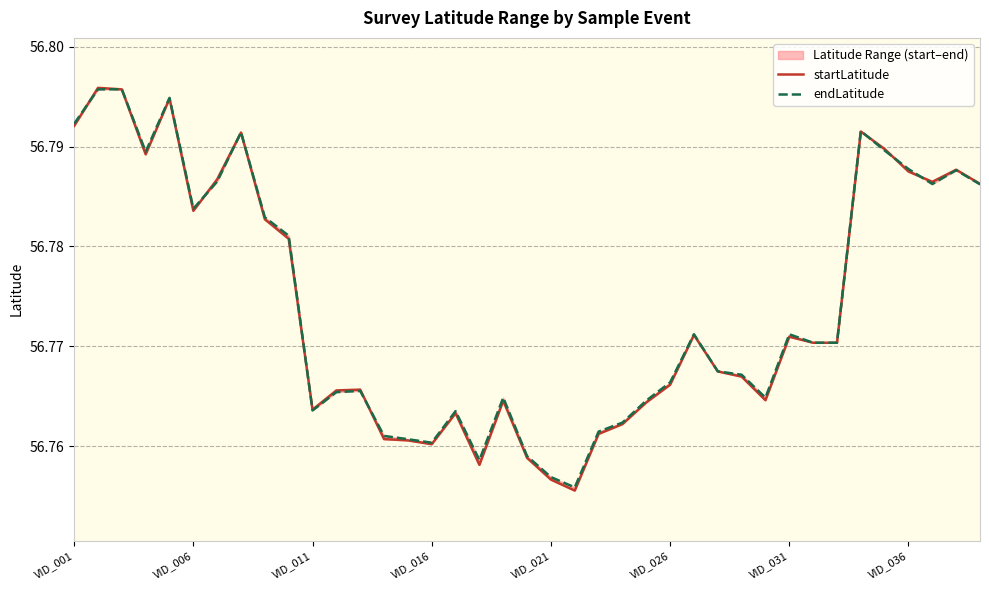

Rank the series by their average value, from lowest to highest.

startLatitude, endLatitude